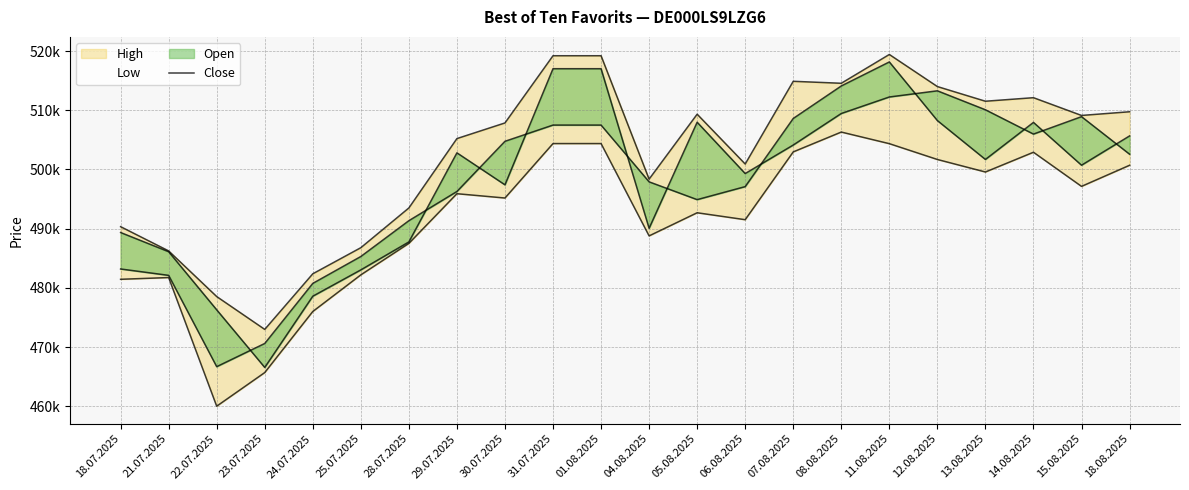

Read the Low value at 08.08.2025, to the nearest 10.

506310